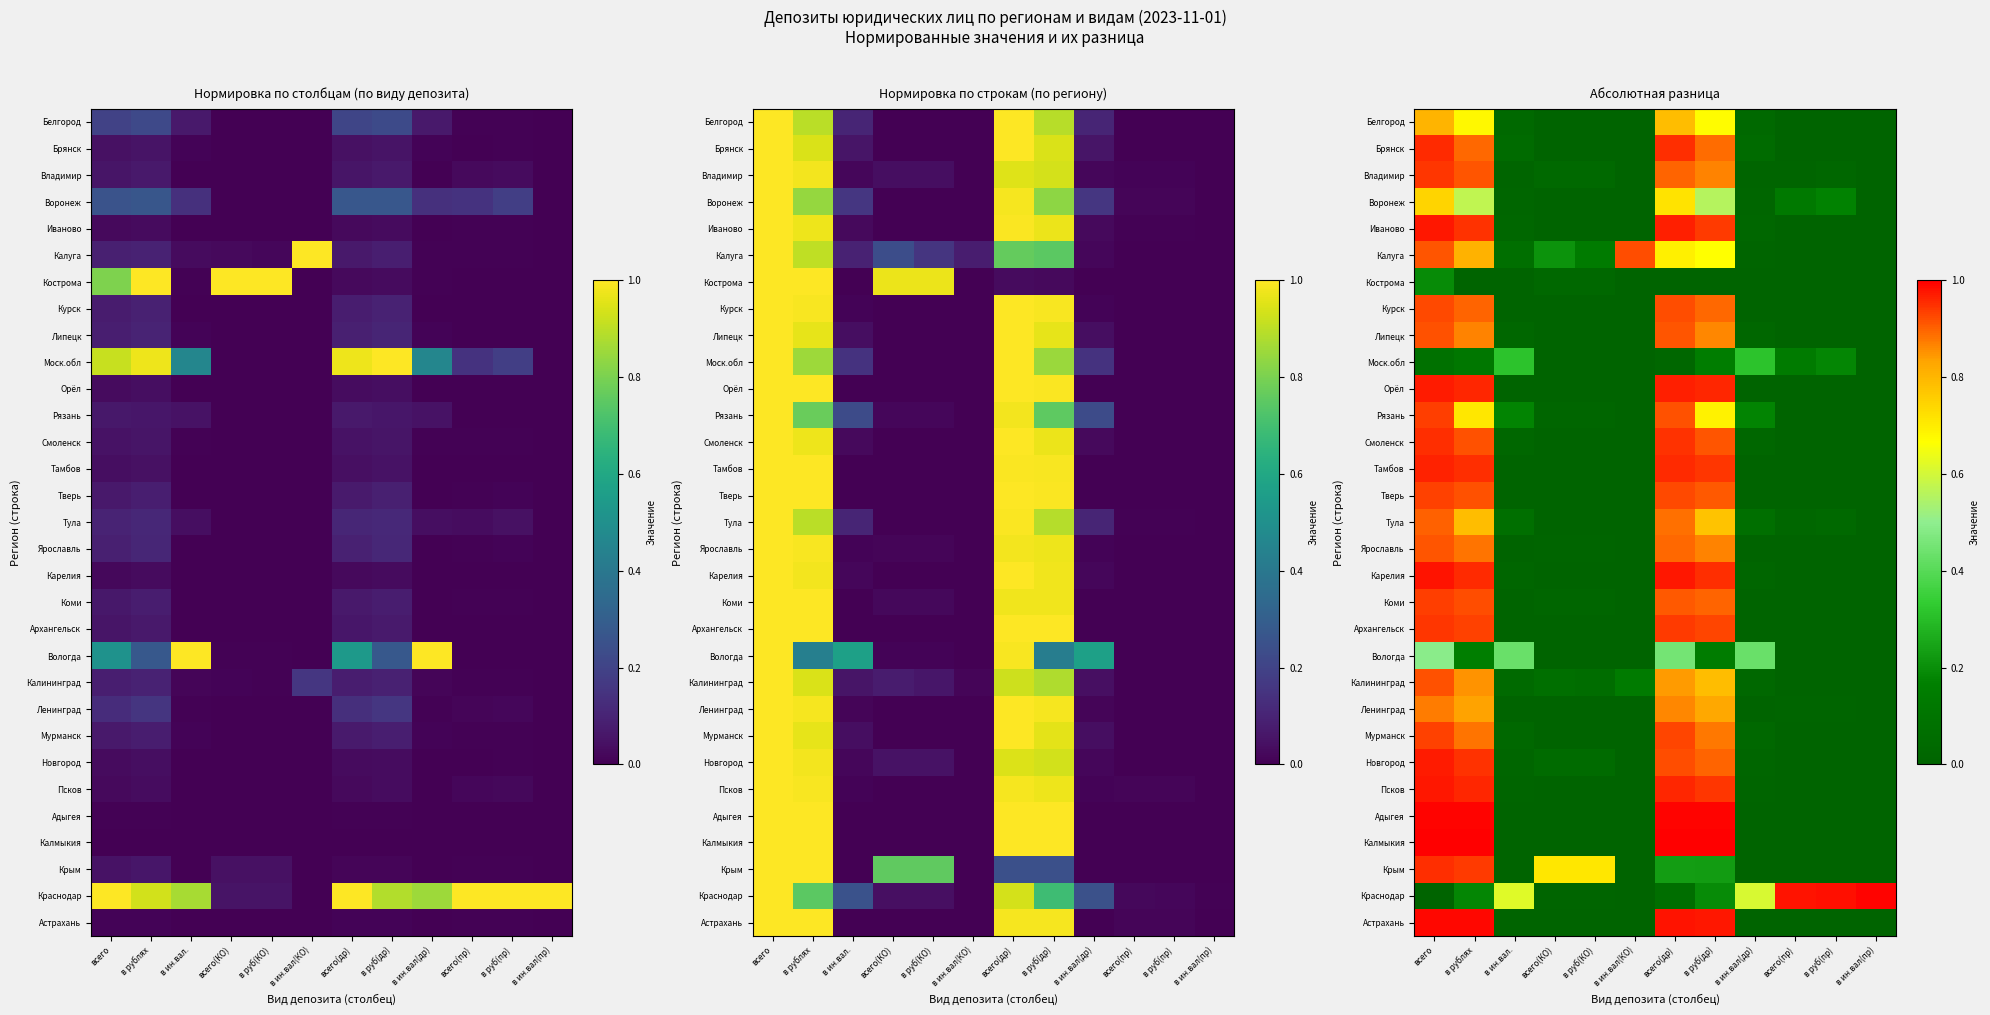

At how many categories does at least one series exceed 0?

12